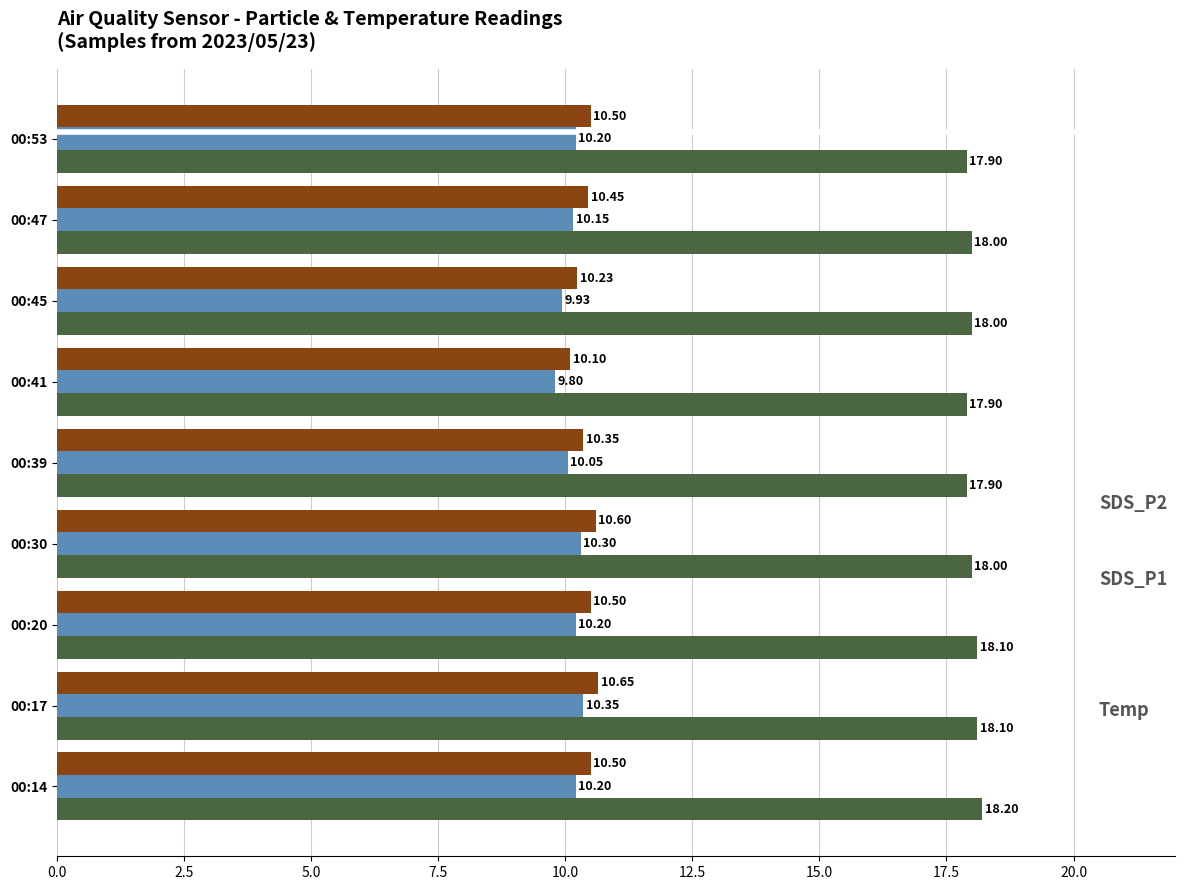

What is the total value across all series at 00:30?

38.9